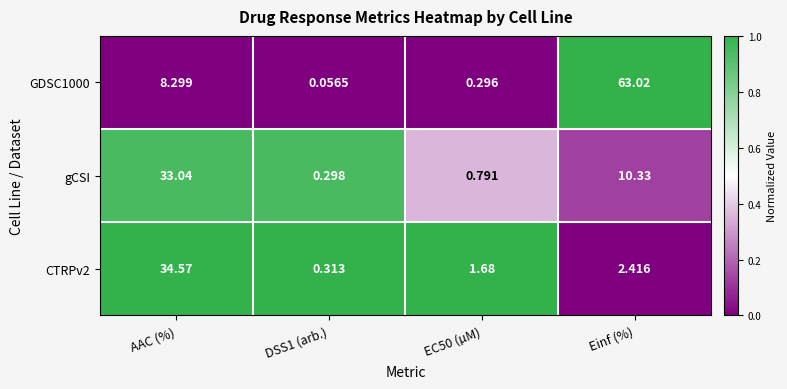

Which category has the highest value across all series?

Einf (%)